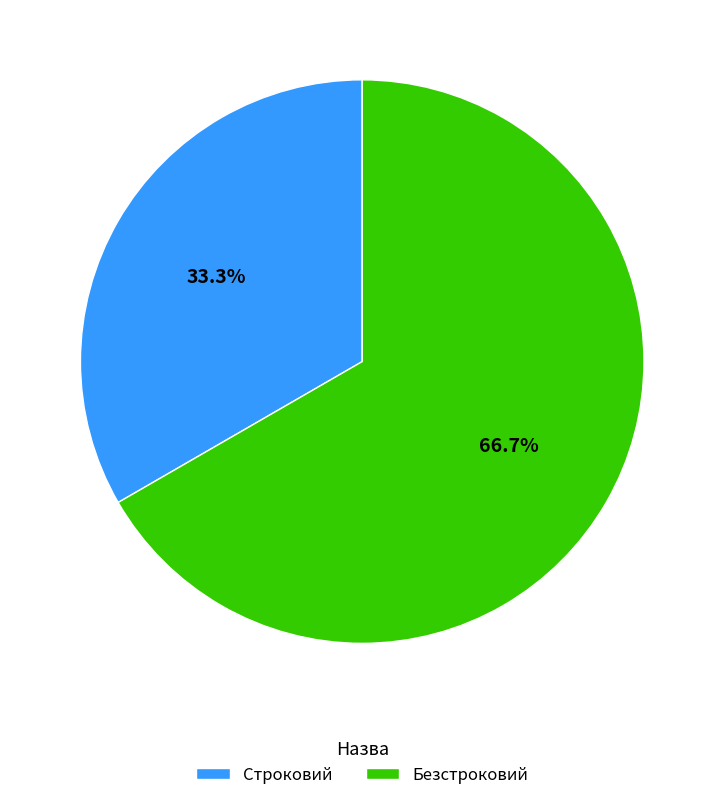

Which category has the smallest portion of the pie?

Строковий